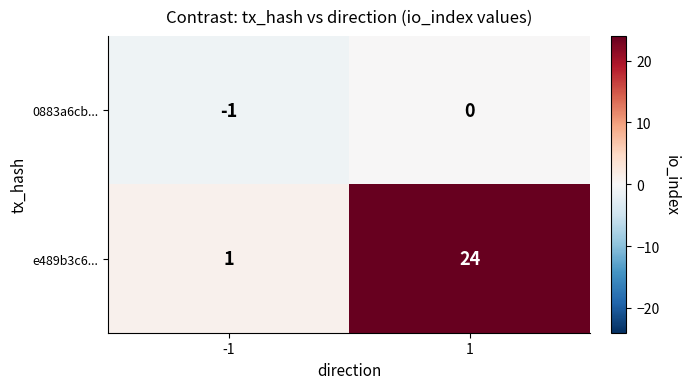

Reading right to left, list all the values displayed in this chart.

0883a6cb...: 0	-1
e489b3c6...: 24	1